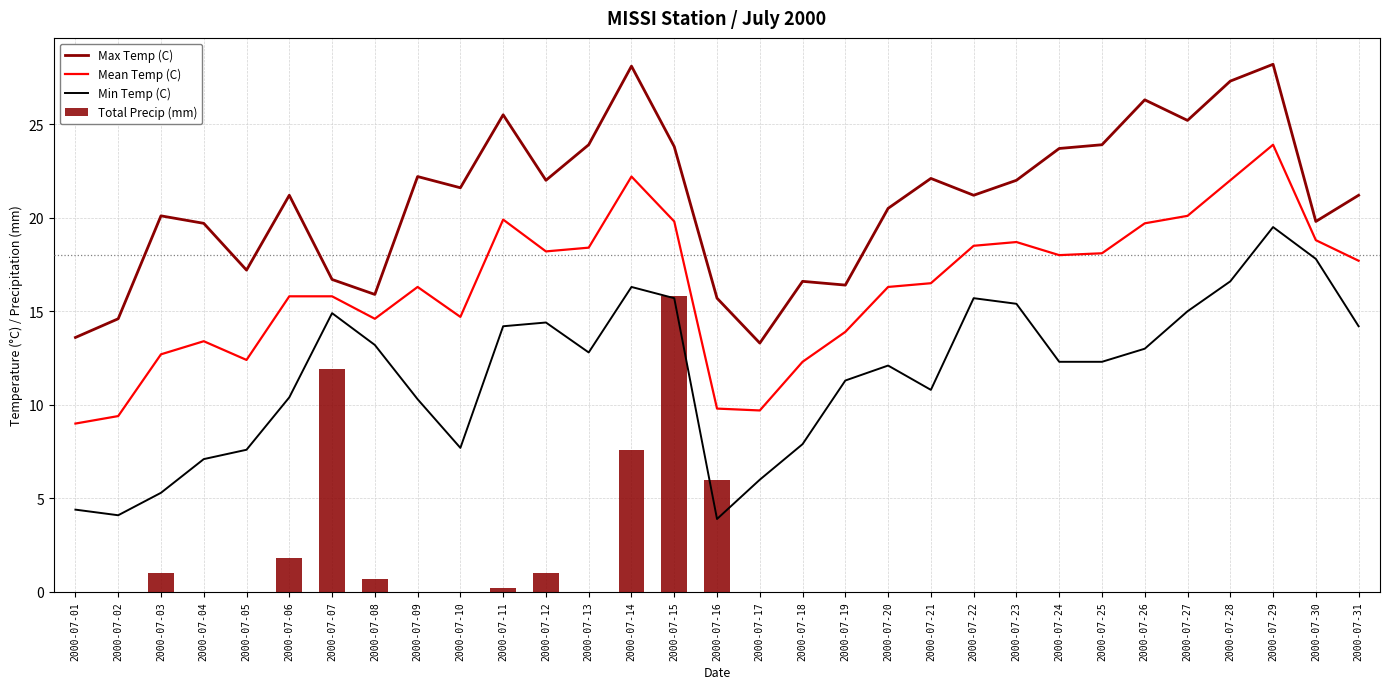

What is the sum of the Mean Temp (C) values at 2000-07-18 and 2000-07-28?

34.3